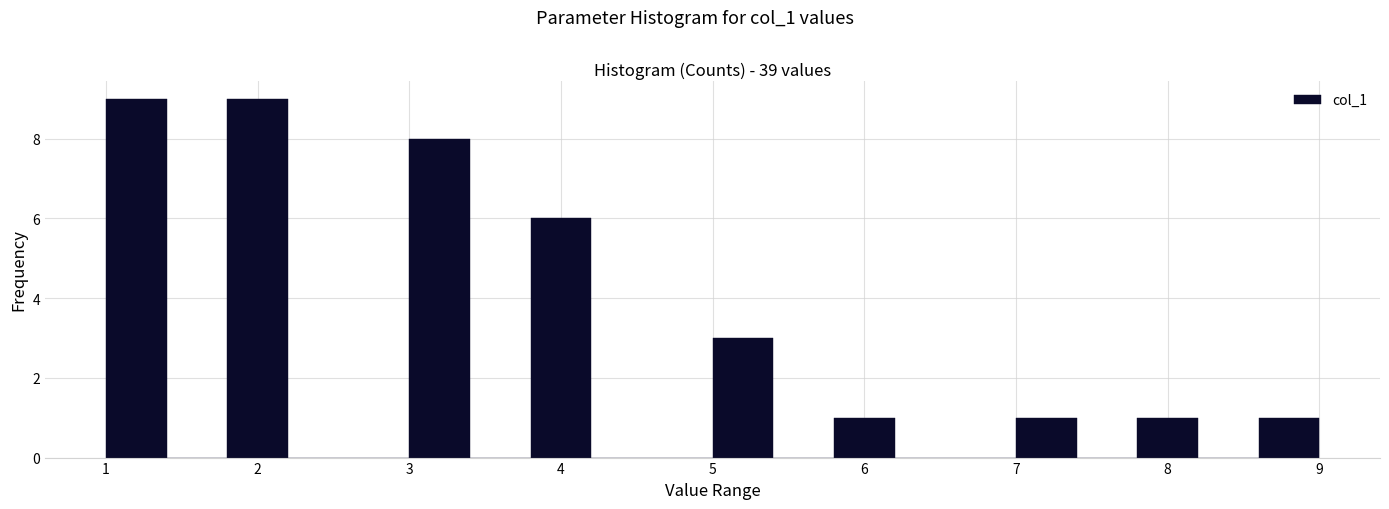

What is the height of the bar covering 7.0 to 7.4 on the x-axis? The values are not printed on the chart, so give them approximately, as read against the axis.

1